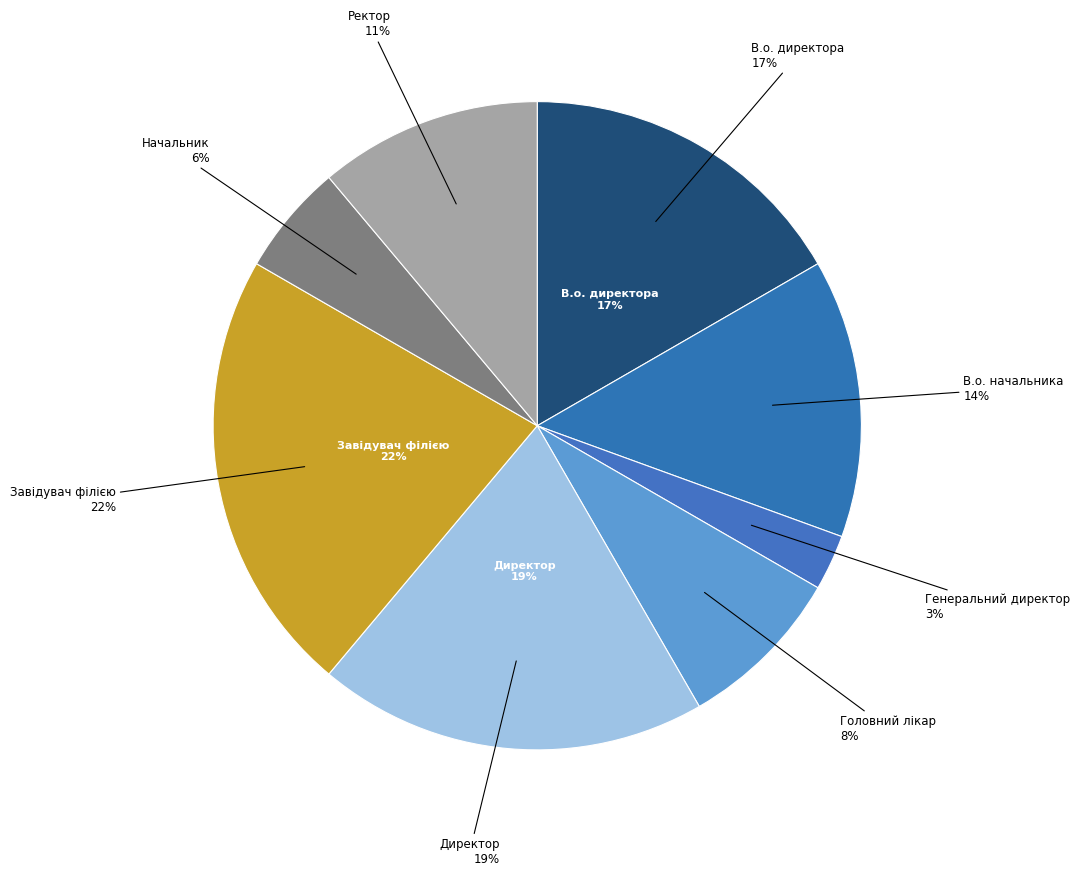

What percentage is NOT represented by В.о. директора?

83.3%